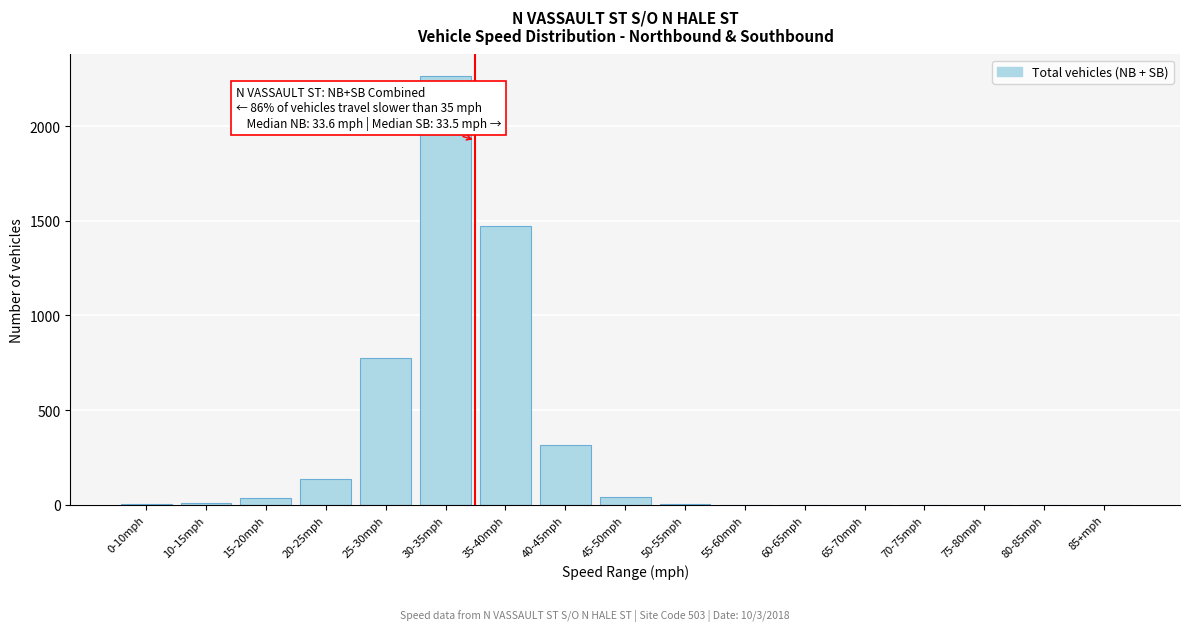

Which has a higher value, 70-75mph or 30-35mph?

30-35mph